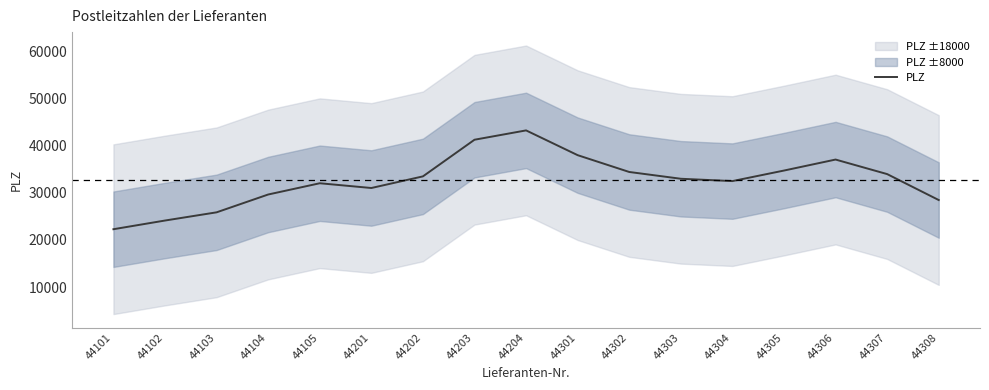

Is it true that the value at 44308 is 42084.4?

False